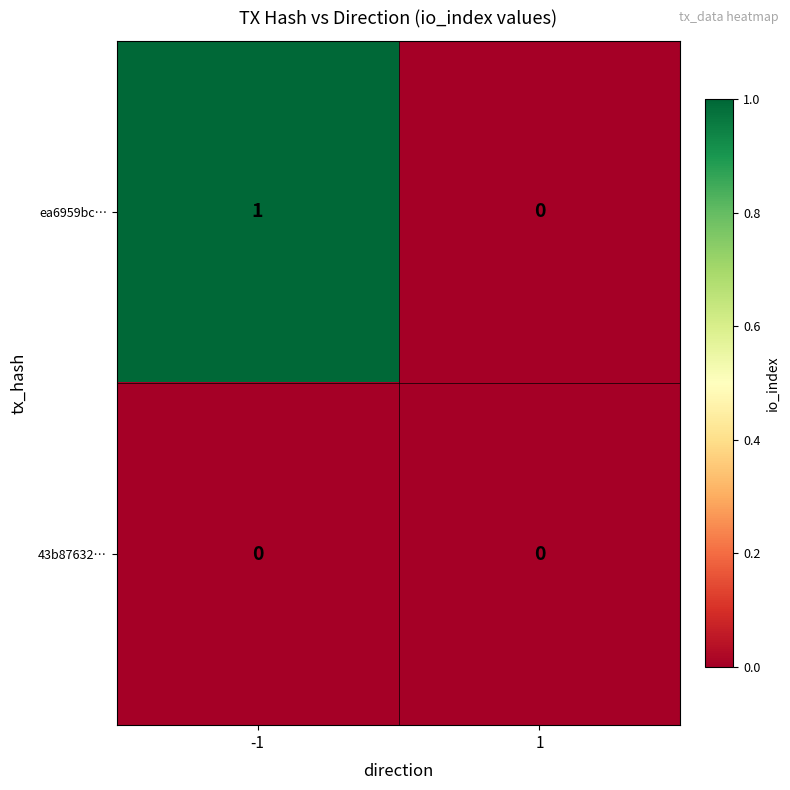

Between -1 and 1, which series saw the biggest shift?

ea6959bc…